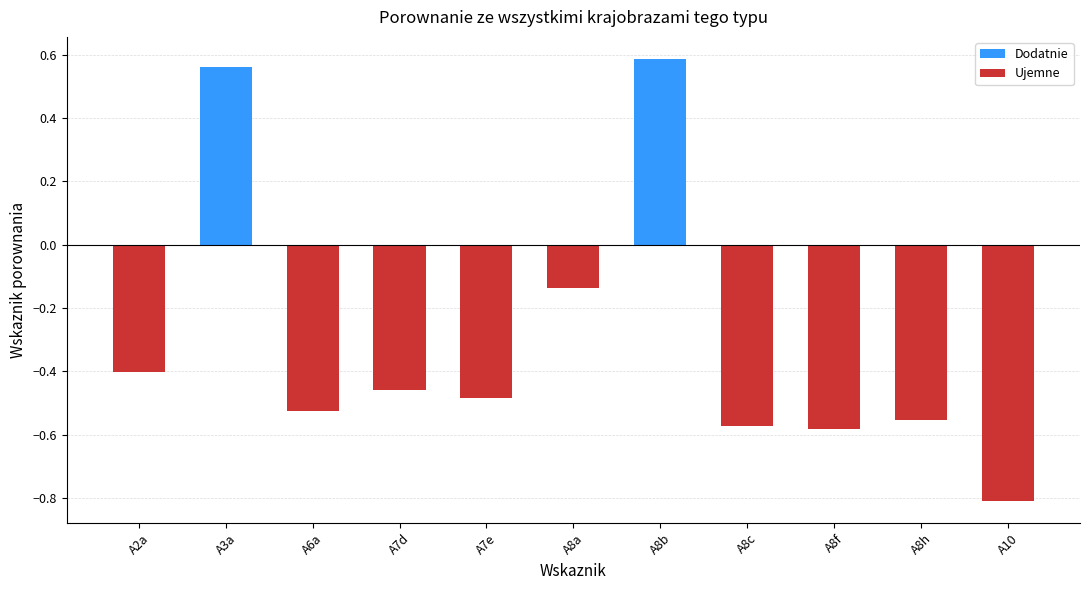

Rank the series by their average value, from lowest to highest.

Ujemne, Dodatnie